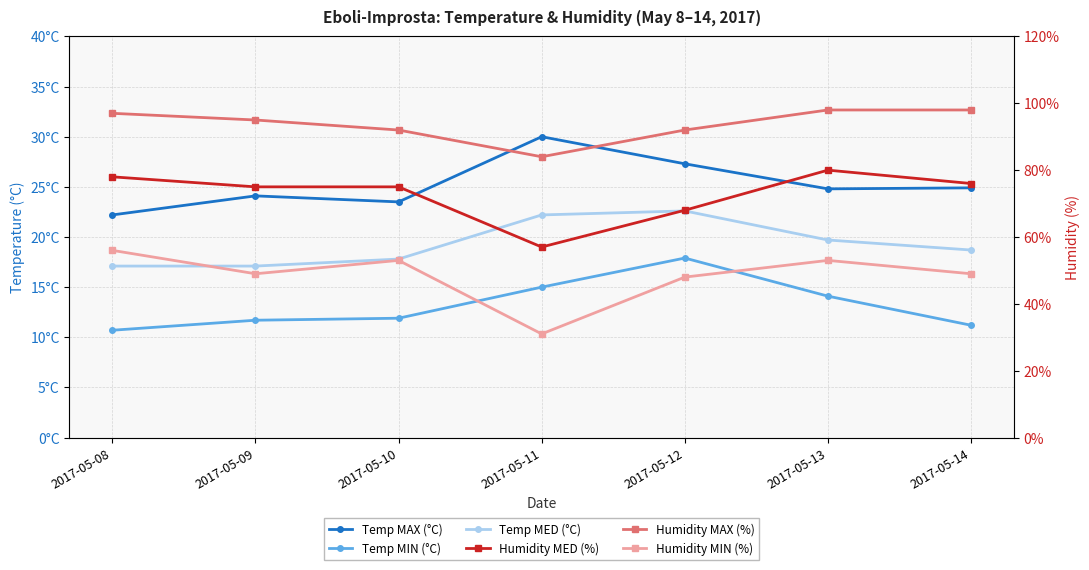

Which label corresponds to the smallest value in the chart?

2017-05-08